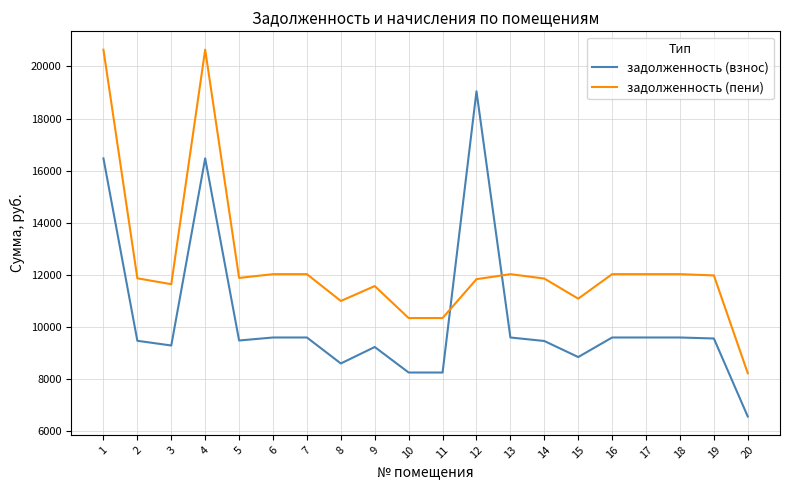

Which series changed the most between 5 and 15?

задолженность (пени)